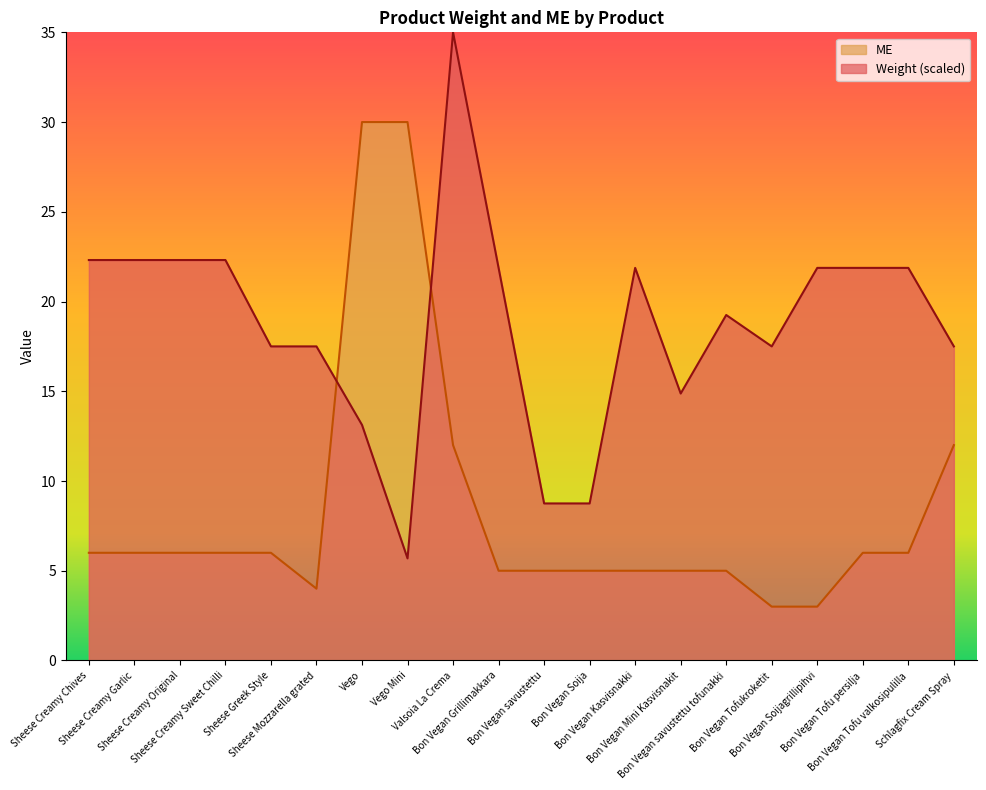

List the labels in order of Weight value, largest first.

Valsoia La Crema, Sheese Creamy Chives, Sheese Creamy Garlic, Sheese Creamy Original, Sheese Creamy Sweet Chilli, Bon Vegan Grillimakkara, Bon Vegan Kasvisnakki, Bon Vegan Soijagrillipihvi, Bon Vegan Tofu persilja, Bon Vegan Tofu valkosipulilla, Bon Vegan savustettu tofunakki, Sheese Greek Style, Sheese Mozzarella grated, Bon Vegan Tofukroketit, Schlagfix Cream Spray, Bon Vegan Mini Kasvisnakit, Vego, Bon Vegan savustettu, Bon Vegan Soija, Vego Mini